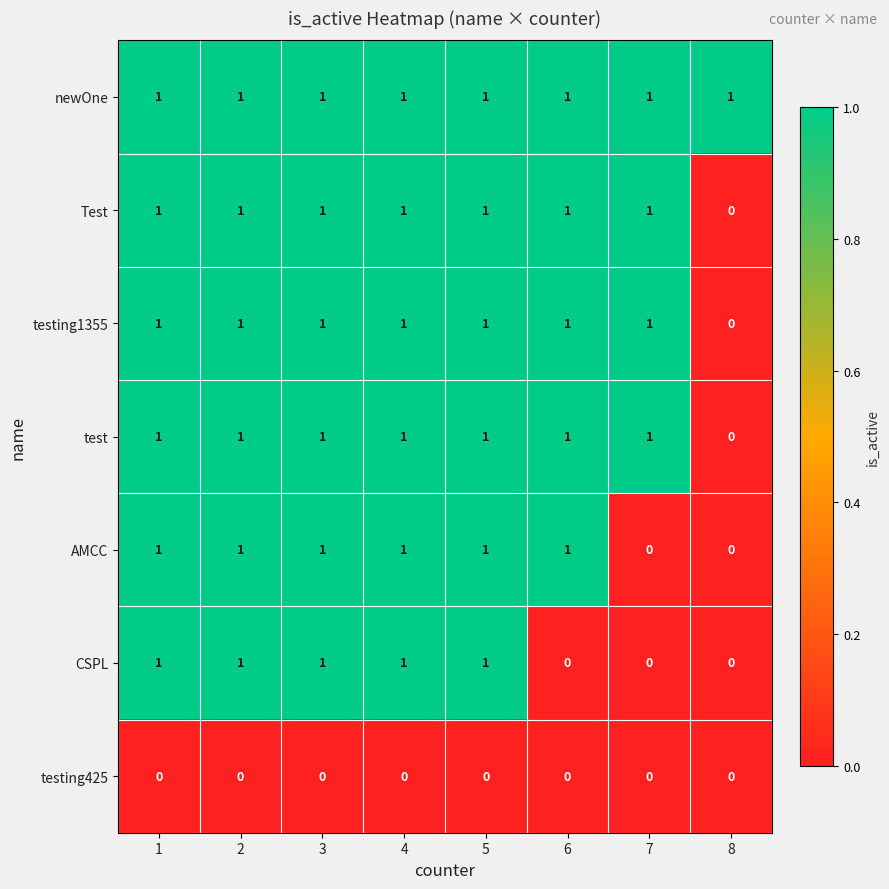

The newOne series shows 0 at 7. True or false?

False